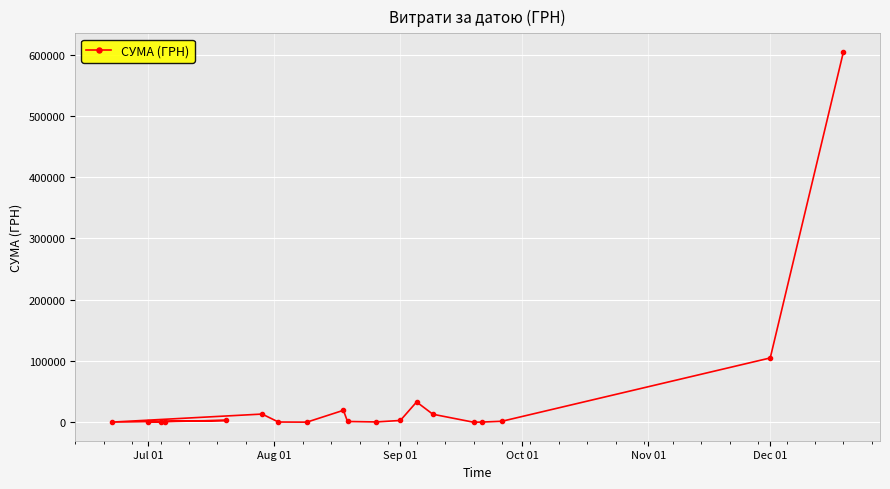

What is the difference between the second highest and second lowest values?

104764.0